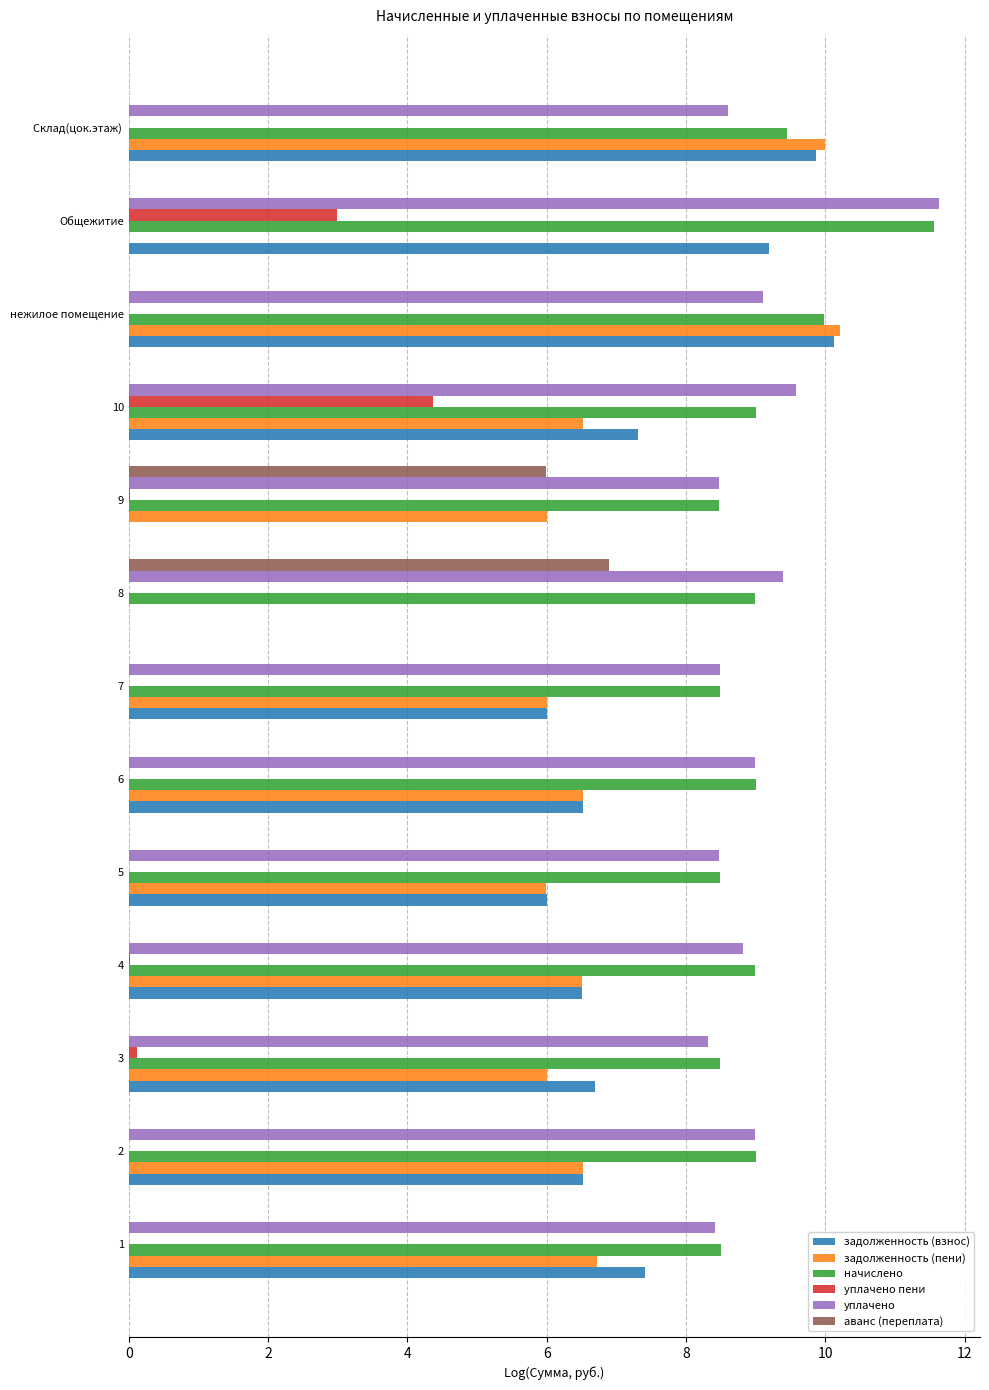

What is the total value across all series at нежилое помещение?

39.4